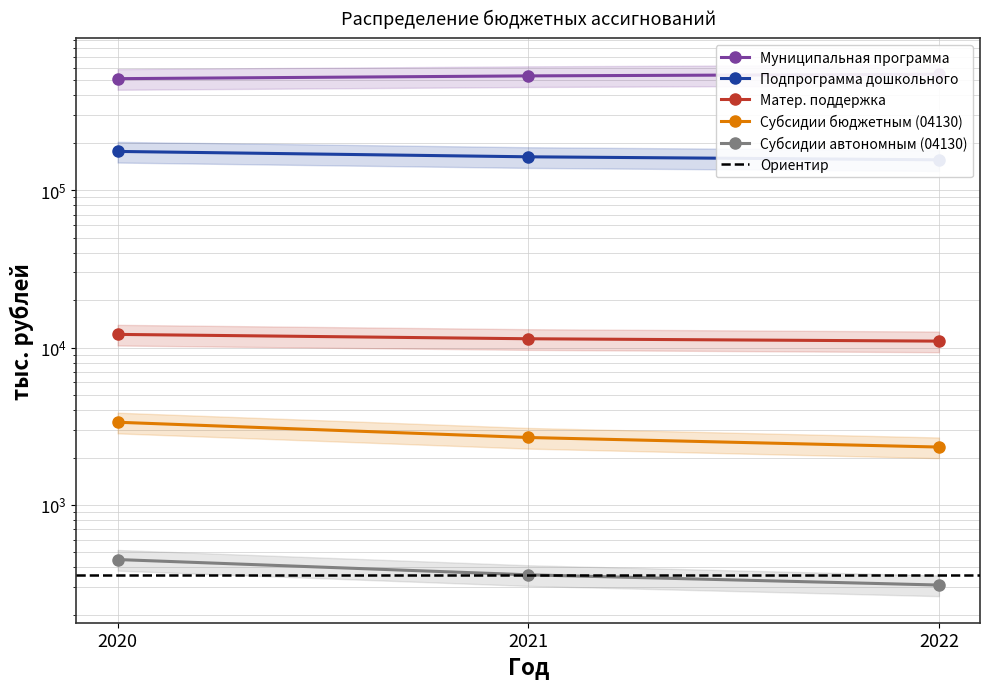

Reading left to right, list all the values displayed in this chart.

Муниципальная программа: 2020=511247.2	2021=532376.7	2022=545227.9
Подпрограмма дошкольного: 2020=176263.6	2021=162939.0	2022=155945.0
Матер. поддержка: 2020=12117.8	2021=11368.5	2022=10981.0
Субсидии бюджетным (04130): 2020=3350.6	2021=2680.6	2022=2330.6
Субсидии автономным (04130): 2020=449.4	2021=359.4	2022=309.4